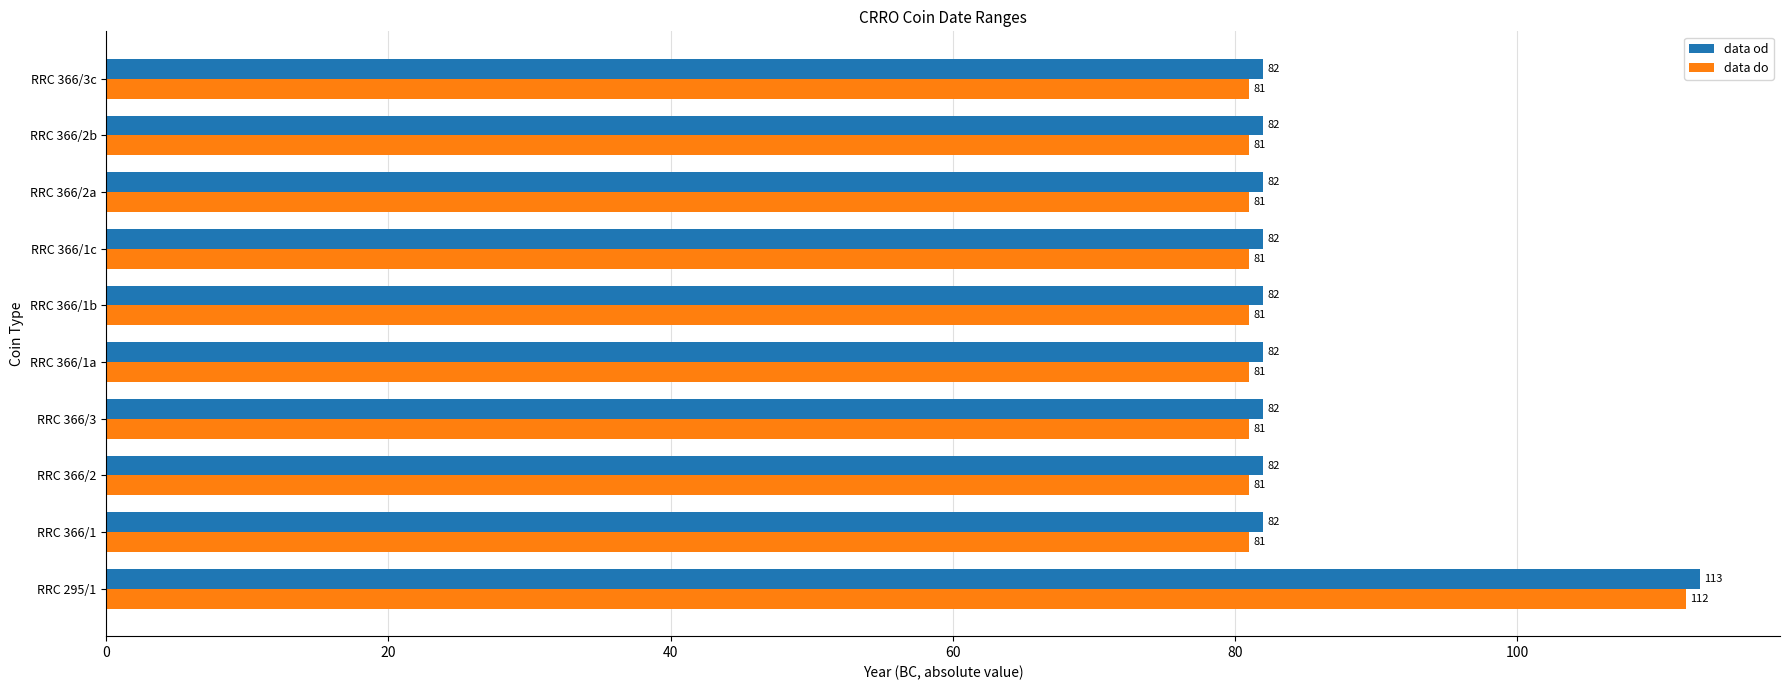

At which category is the sum across all series the highest?

RRC 295/1